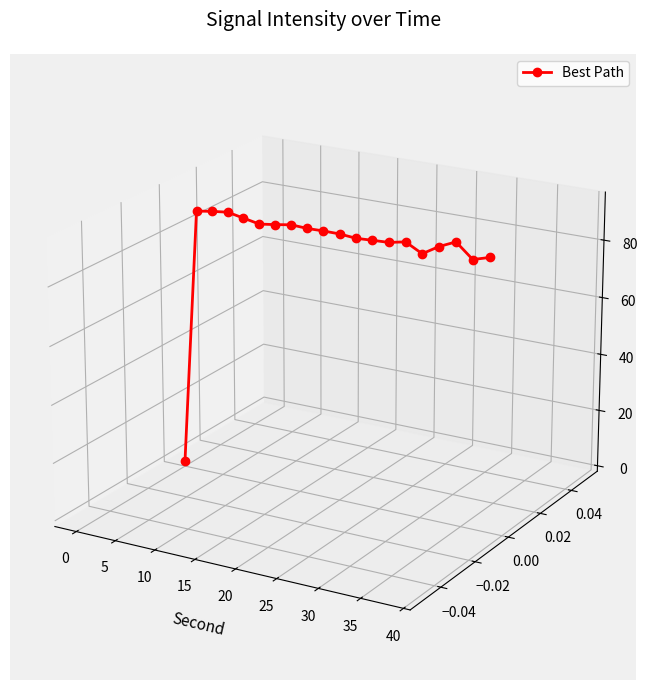

How many lines are shown in the chart?

1